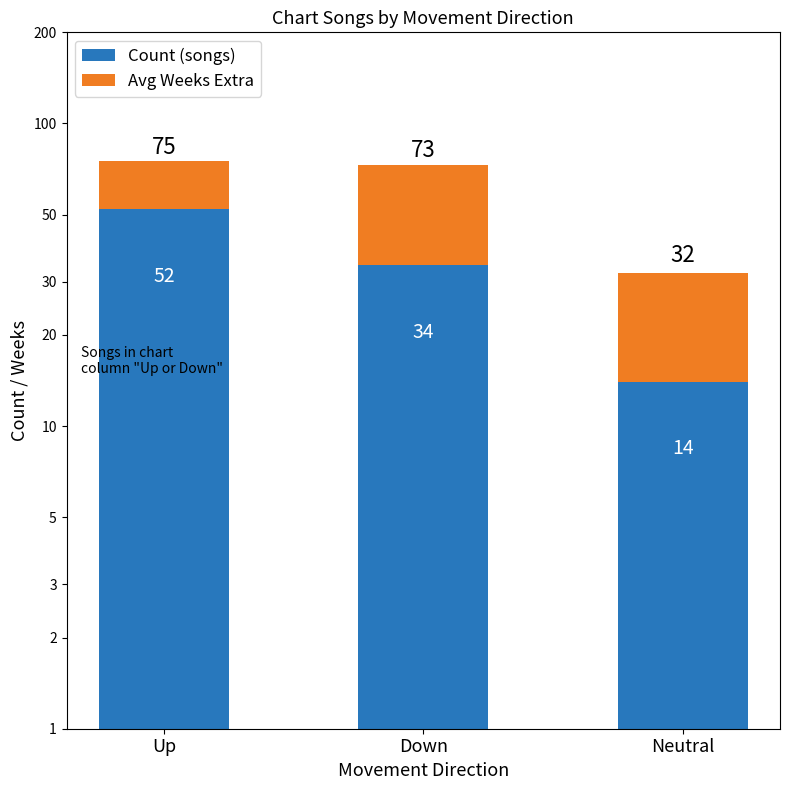

What is the maximum value shown in the chart?

52